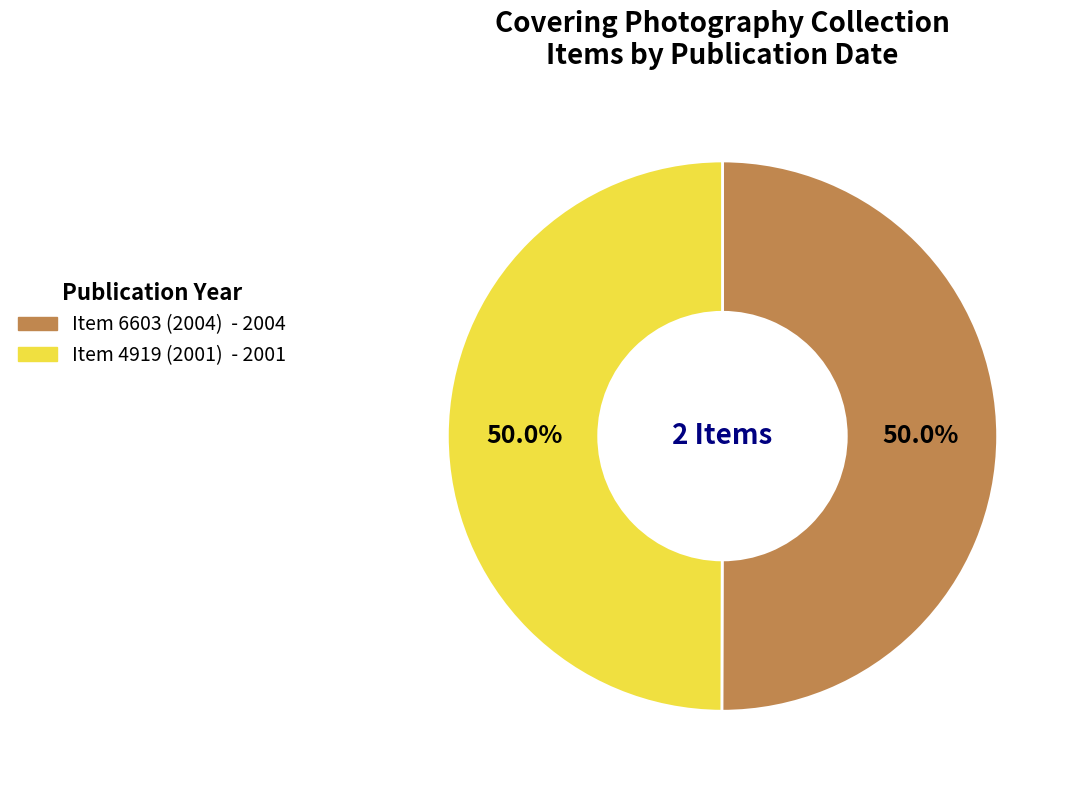

Approximately how many times larger is the value at Item 4919 (2001) compared to Item 6603 (2004)?

1.0